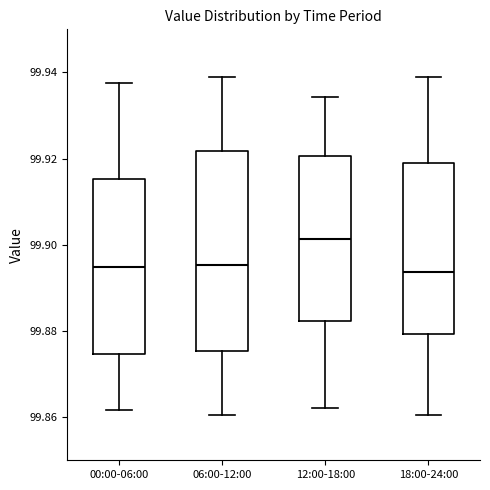

Reading left to right, read every box against the y-axis: the position of its median line, the range the box covers, and the ends of its whiskers. The values are not printed on the chart, so give them approximately, as read against the axis.

00:00-06:00: median 99.894, box 99.874 to 99.916, whiskers 99.862 to 99.938
06:00-12:00: median 99.896, box 99.876 to 99.922, whiskers 99.860 to 99.938
12:00-18:00: median 99.902, box 99.882 to 99.920, whiskers 99.862 to 99.934
18:00-24:00: median 99.894, box 99.880 to 99.918, whiskers 99.860 to 99.938